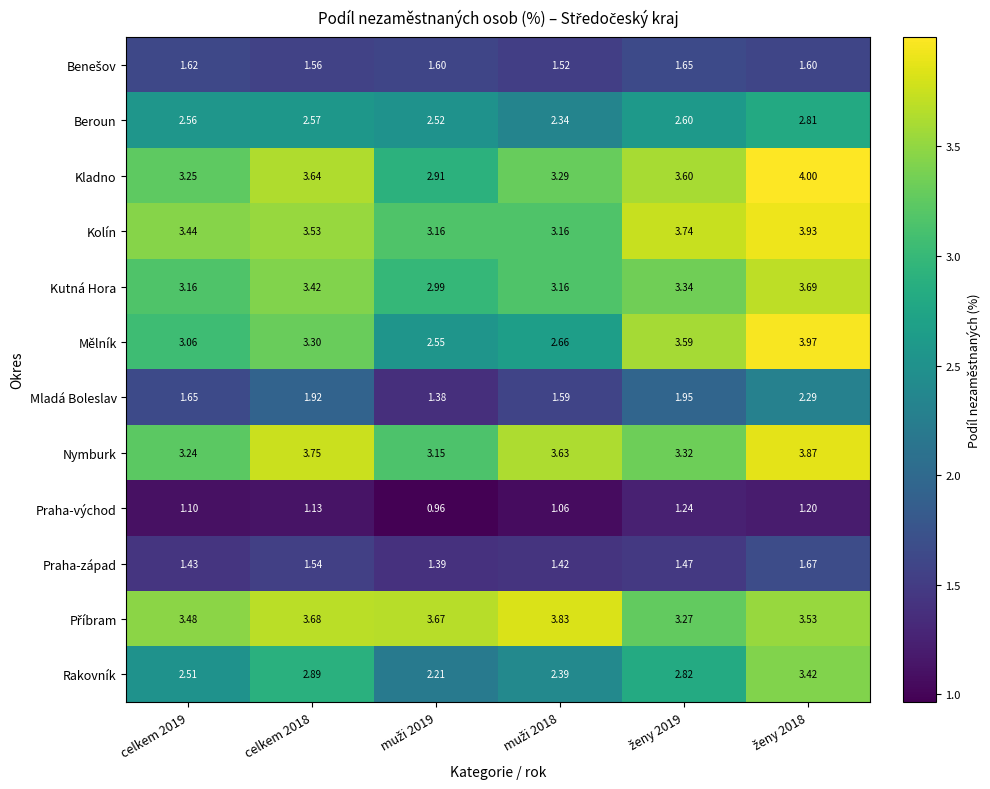

Which series has the largest range (max minus min)?

Mělník